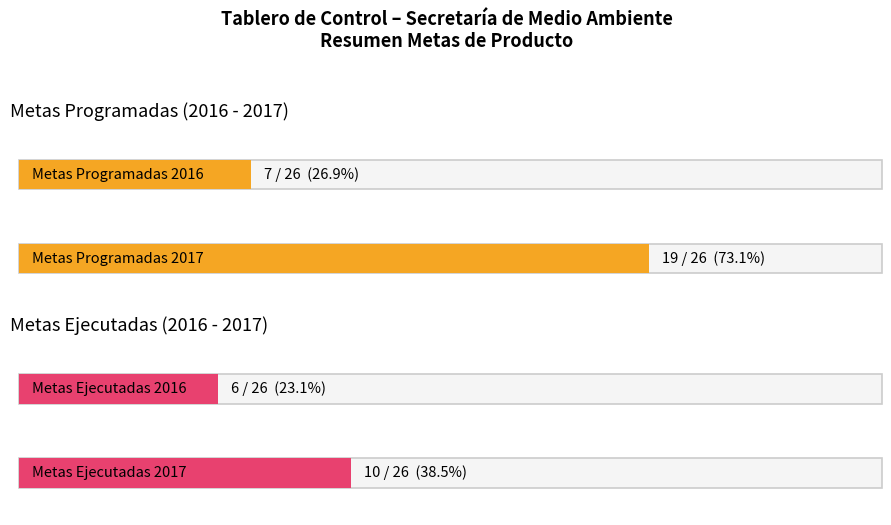

What is the total value across all series at Metas Ejecutadas?

16